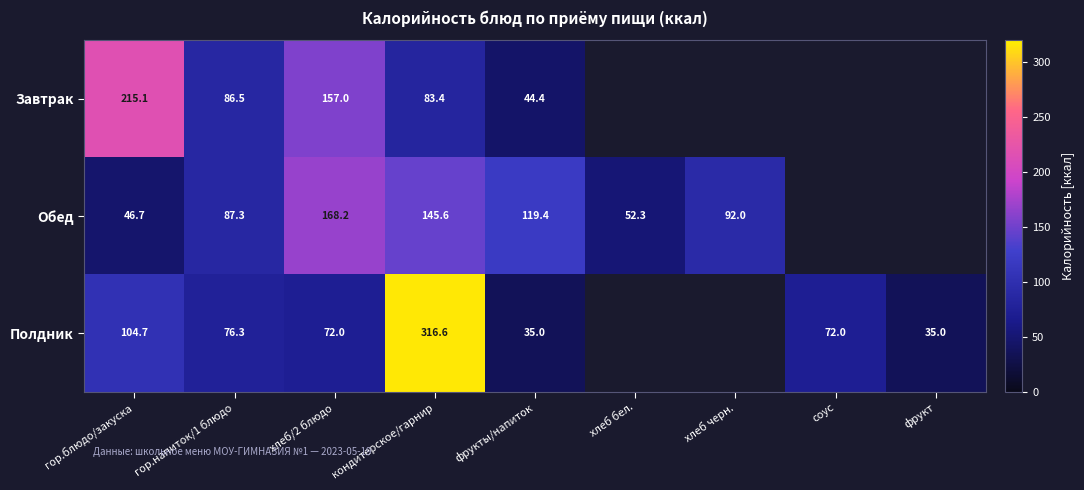

Is the value of Полдник at фрукты/напиток greater than the value of Завтрак at фрукты/напиток?

No